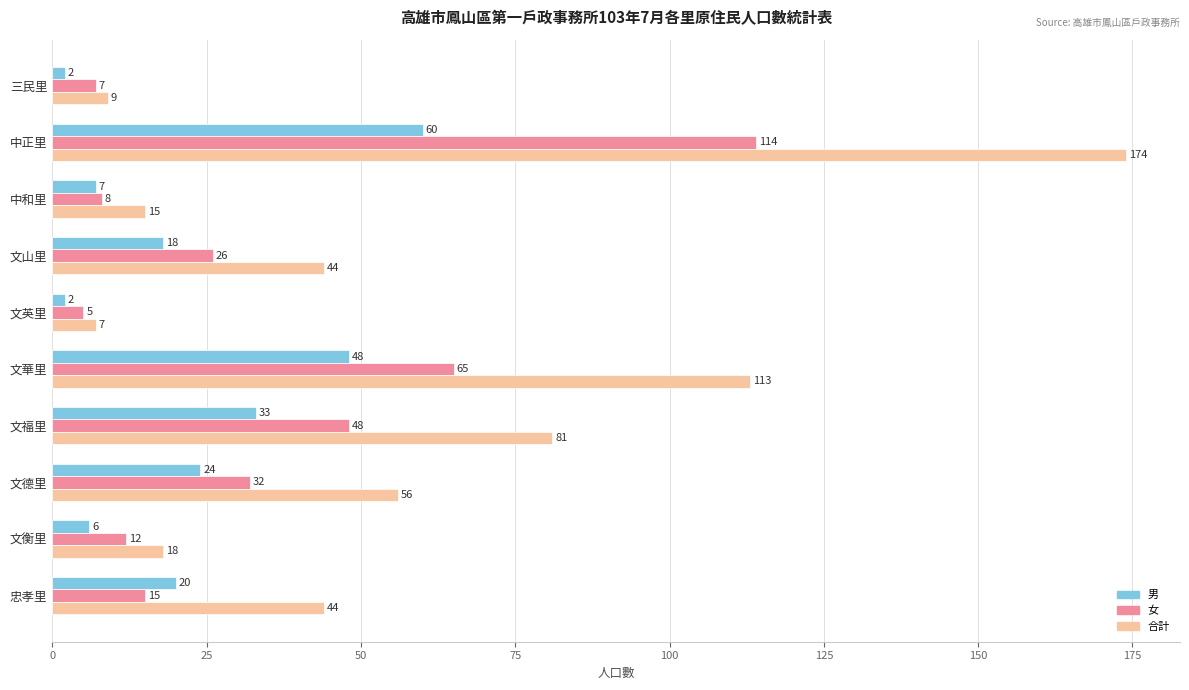

What value does the 合計 series have at 文福里, to the nearest 5?

80